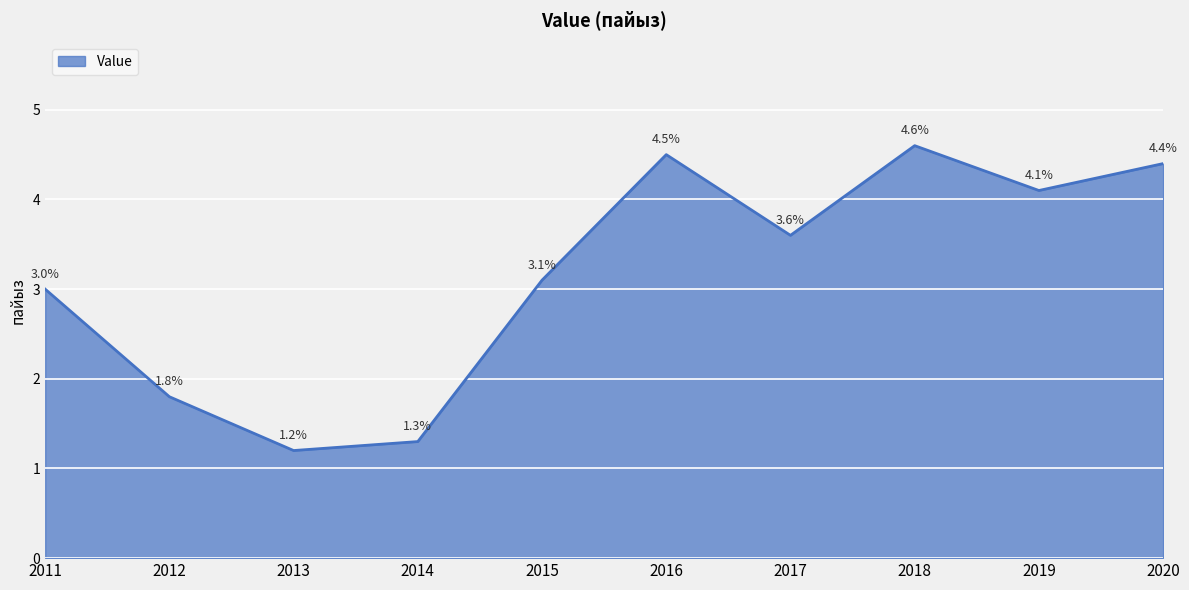

The value at 2020 is 0.9. True or false?

False